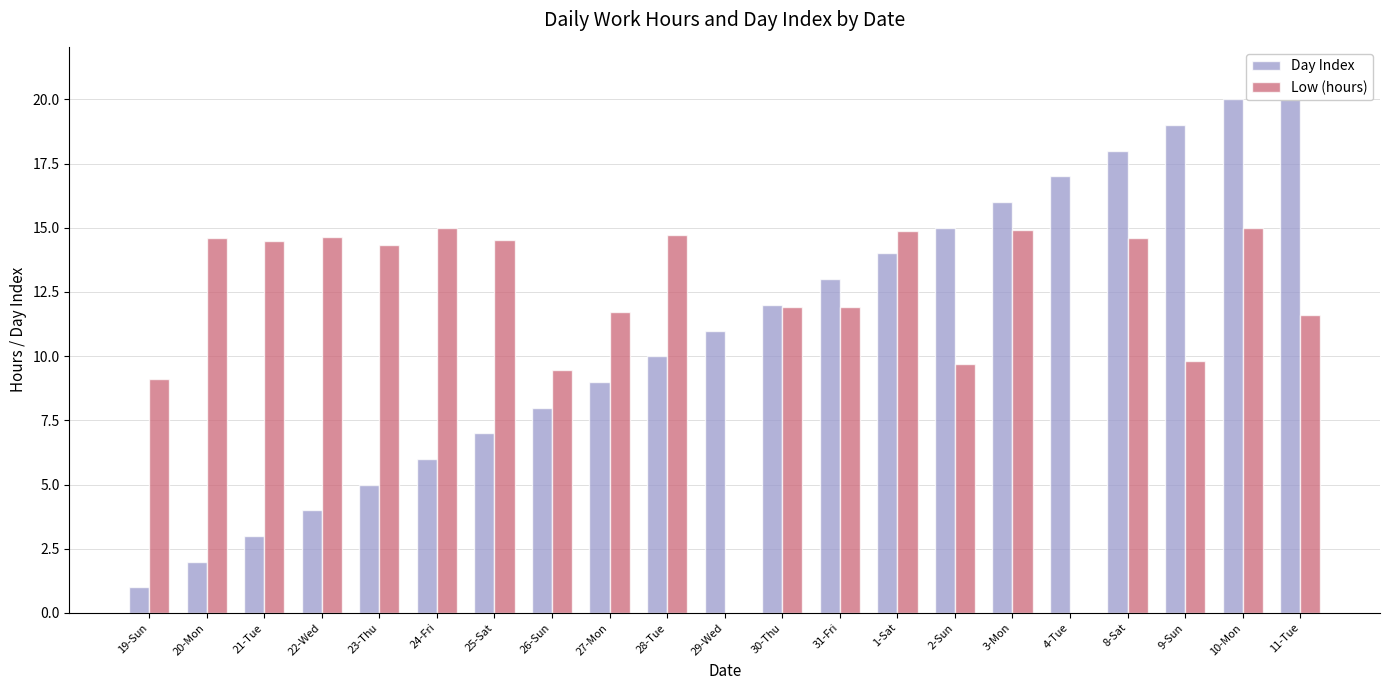

Reading left to right, transcribe all the data shown in this chart.

Day Index: 19-Sun=1.0	20-Mon=2.0	21-Tue=3.0	22-Wed=4.0	23-Thu=5.0	24-Fri=6.0	25-Sat=7.0	26-Sun=8.0	27-Mon=9.0	28-Tue=10.0	29-Wed=11.0	30-Thu=12.0	31-Fri=13.0	1-Sat=14.0	2-Sun=15.0	3-Mon=16.0	4-Tue=17.0	8-Sat=18.0	9-Sun=19.0	10-Mon=20.0	11-Tue=21.0
Low (hours): 19-Sun=9.1	20-Mon=14.6	21-Tue=14.5	22-Wed=14.7	23-Thu=14.3	24-Fri=15.0	25-Sat=14.5	26-Sun=9.5	27-Mon=11.7	28-Tue=14.7	29-Wed=0.0	30-Thu=11.9	31-Fri=11.9	1-Sat=14.9	2-Sun=9.7	3-Mon=14.9	4-Tue=0.0	8-Sat=14.6	9-Sun=9.8	10-Mon=15.0	11-Tue=11.6